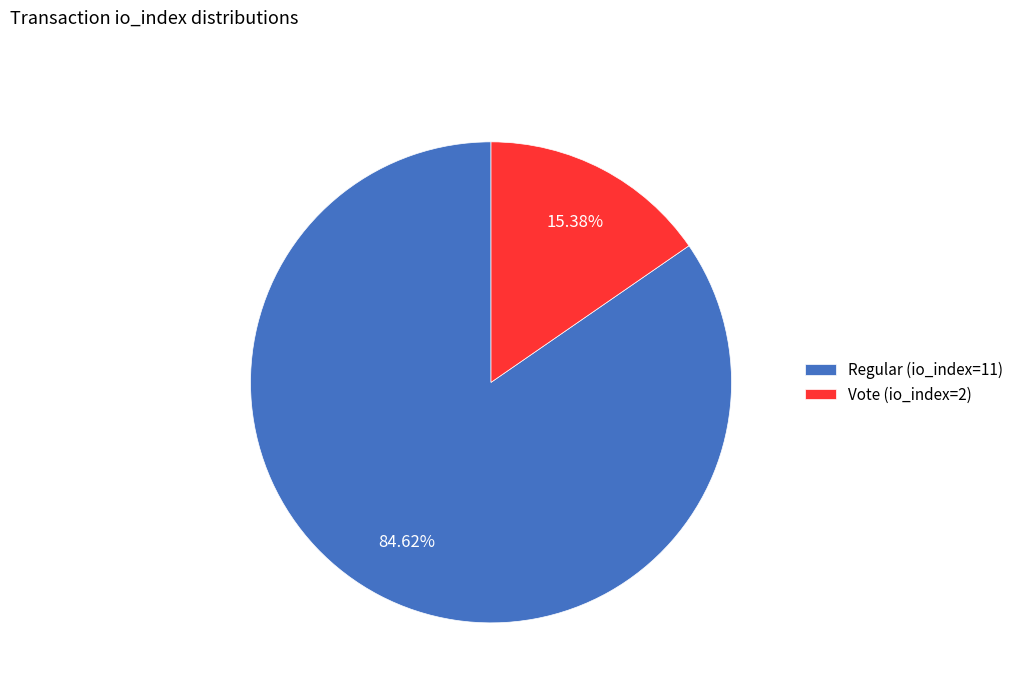

What percentage is the Regular (io_index=11) slice, to the nearest percent?

85%